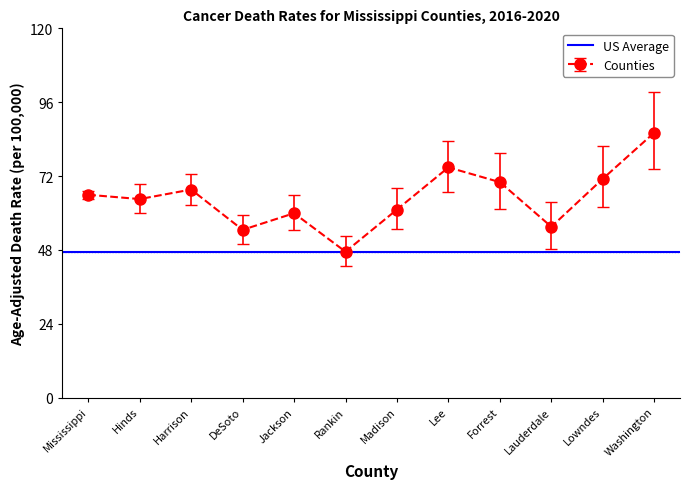

What is the label of the 11th point from the left?

Lowndes